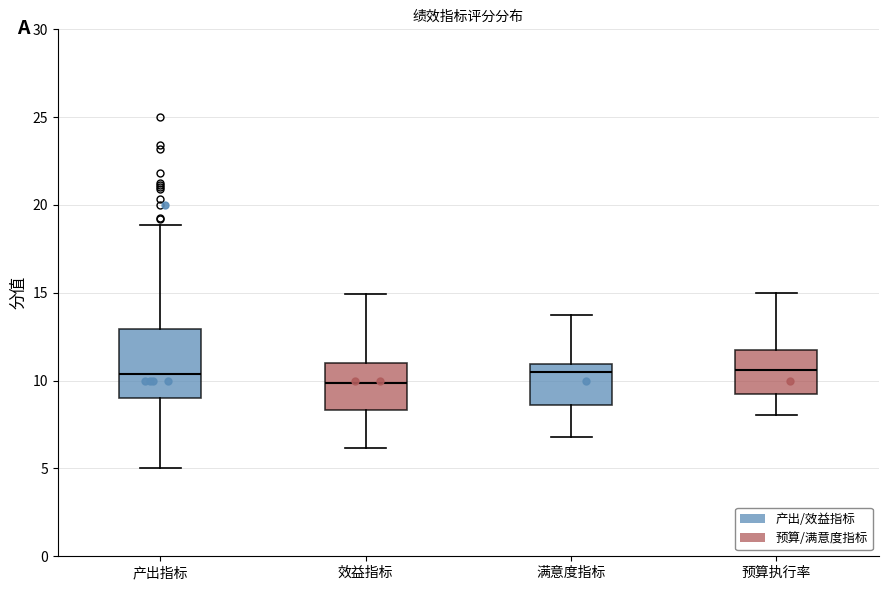

Where is the upper edge of the box for 满意度指标 on the y-axis? The values are not printed on the chart, so give them approximately, as read against the axis.

11.0